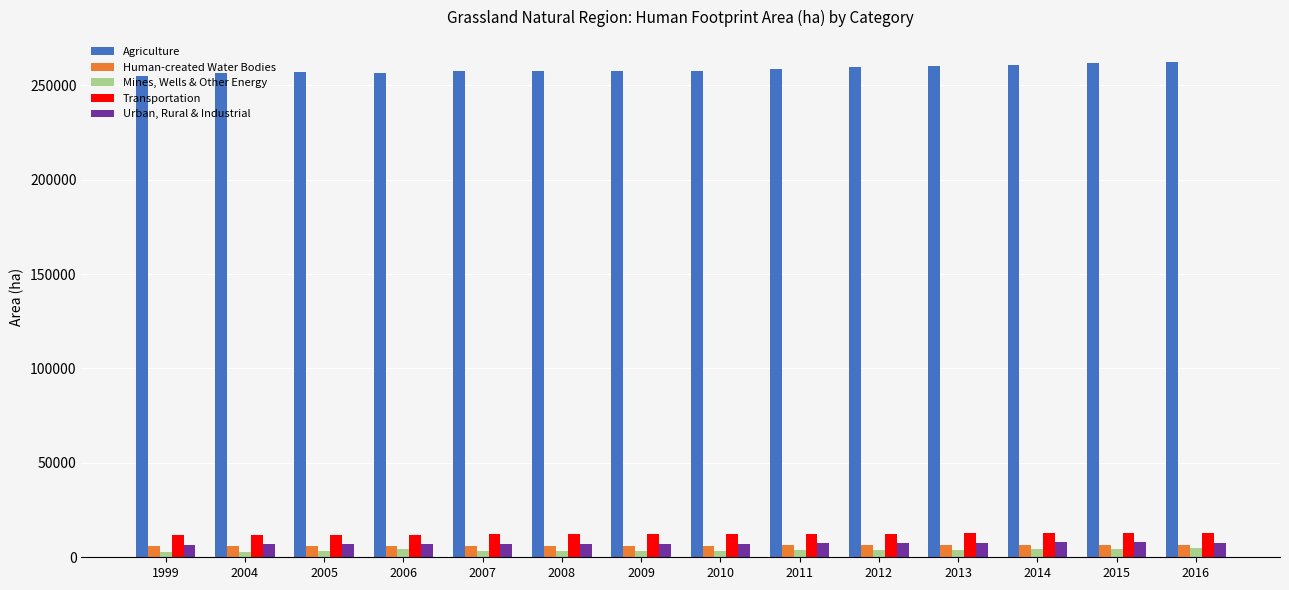

Which series has the largest range (max minus min)?

Agriculture